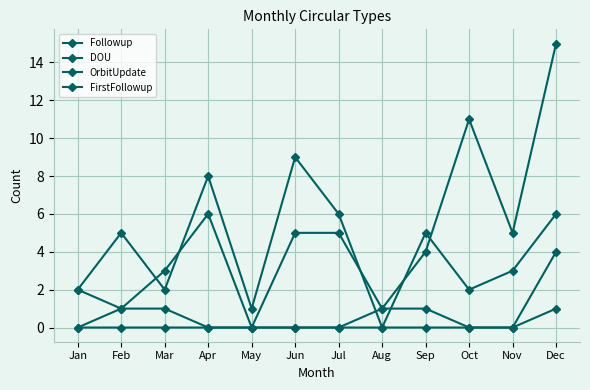

True or false: OrbitUpdate has more than 2 interior local peaks.

False